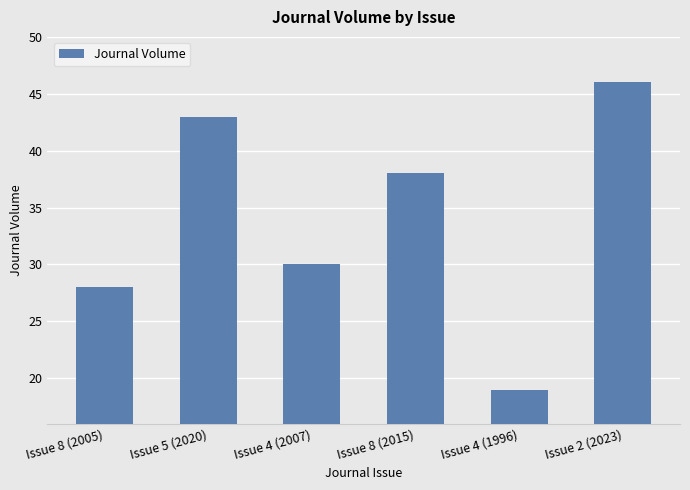

How many bars are there in total?

6